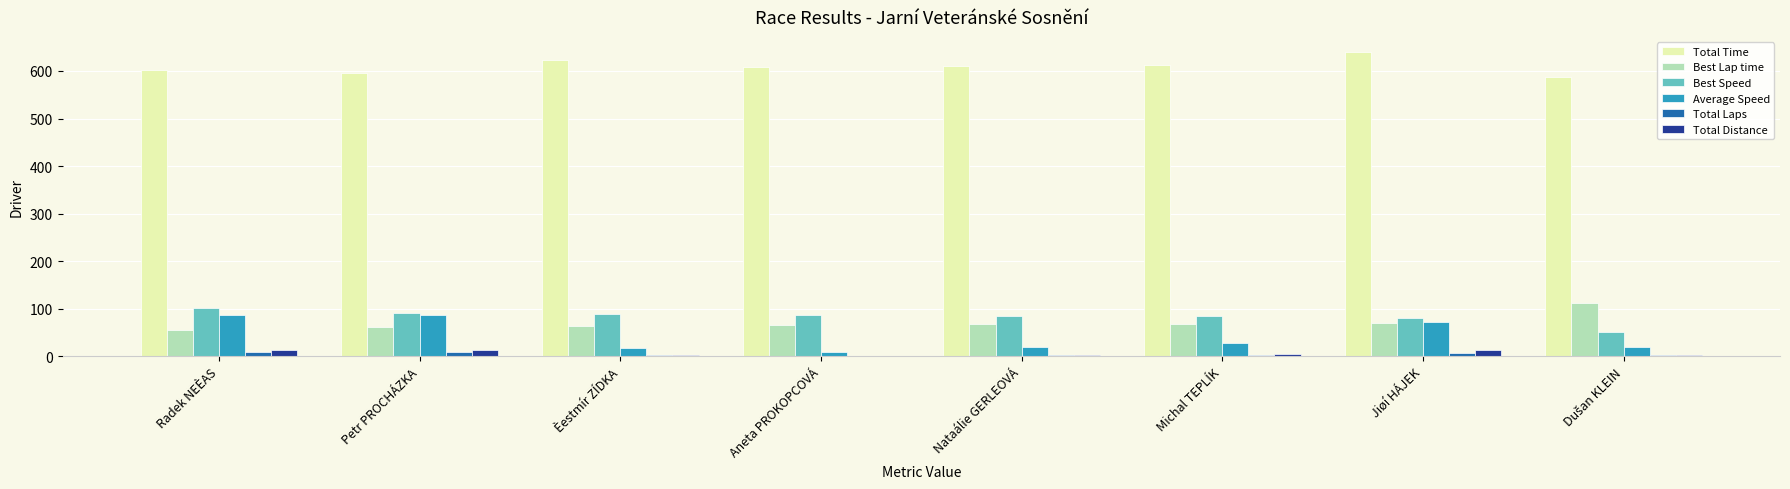

Is the value of Total Laps at Petr PROCHÁZKA greater than the value of Best Speed at Jiøí HÁJEK?

No